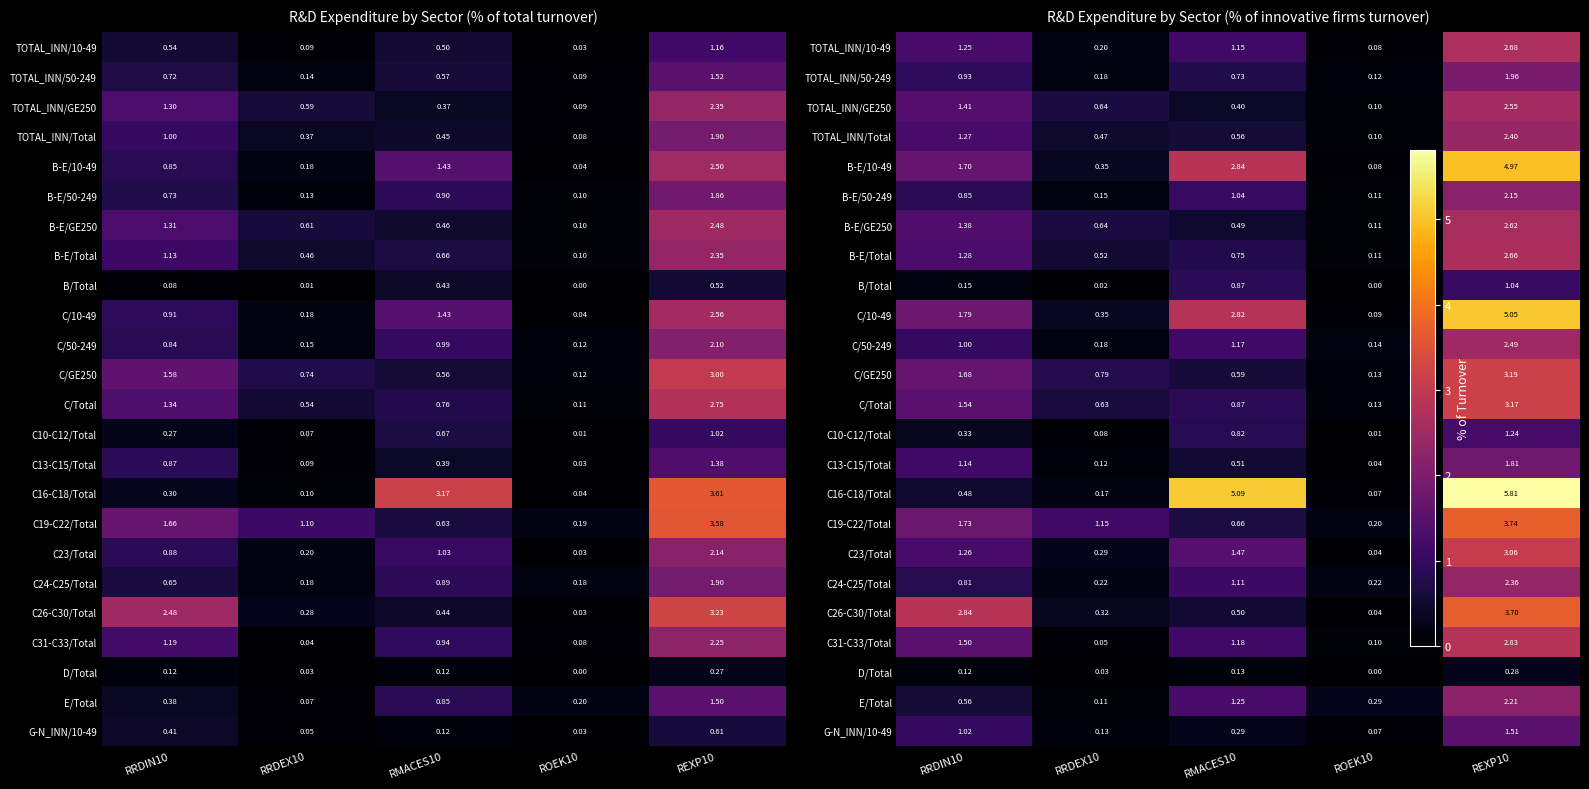

Is it true that C/50-249 equals 0.4 at RMACES10?

False